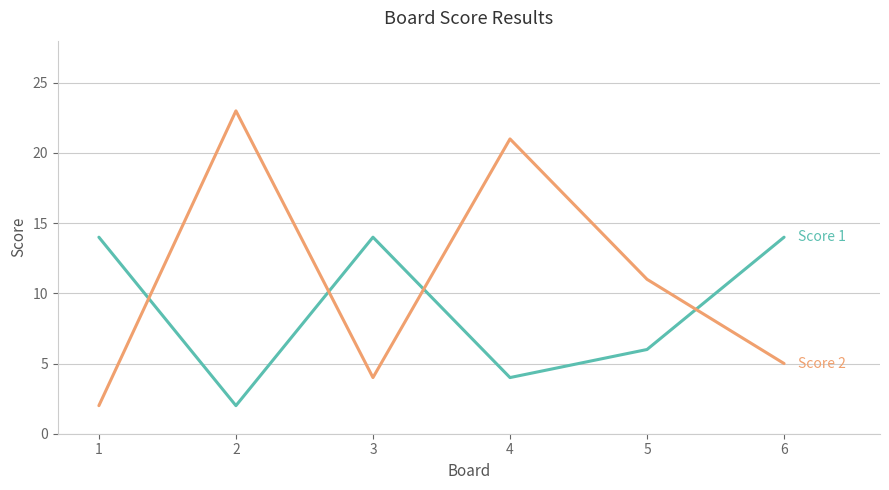

What is the total value across all series at 3?

18